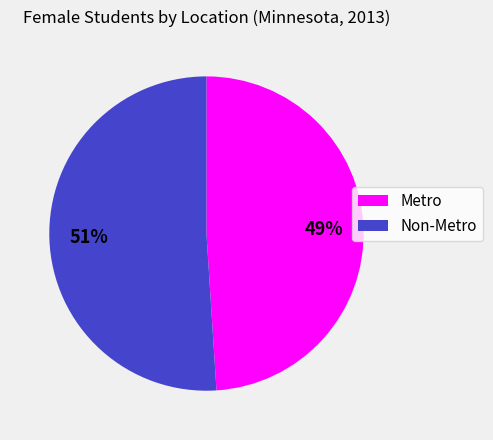

Count the number of slices in the pie.

2